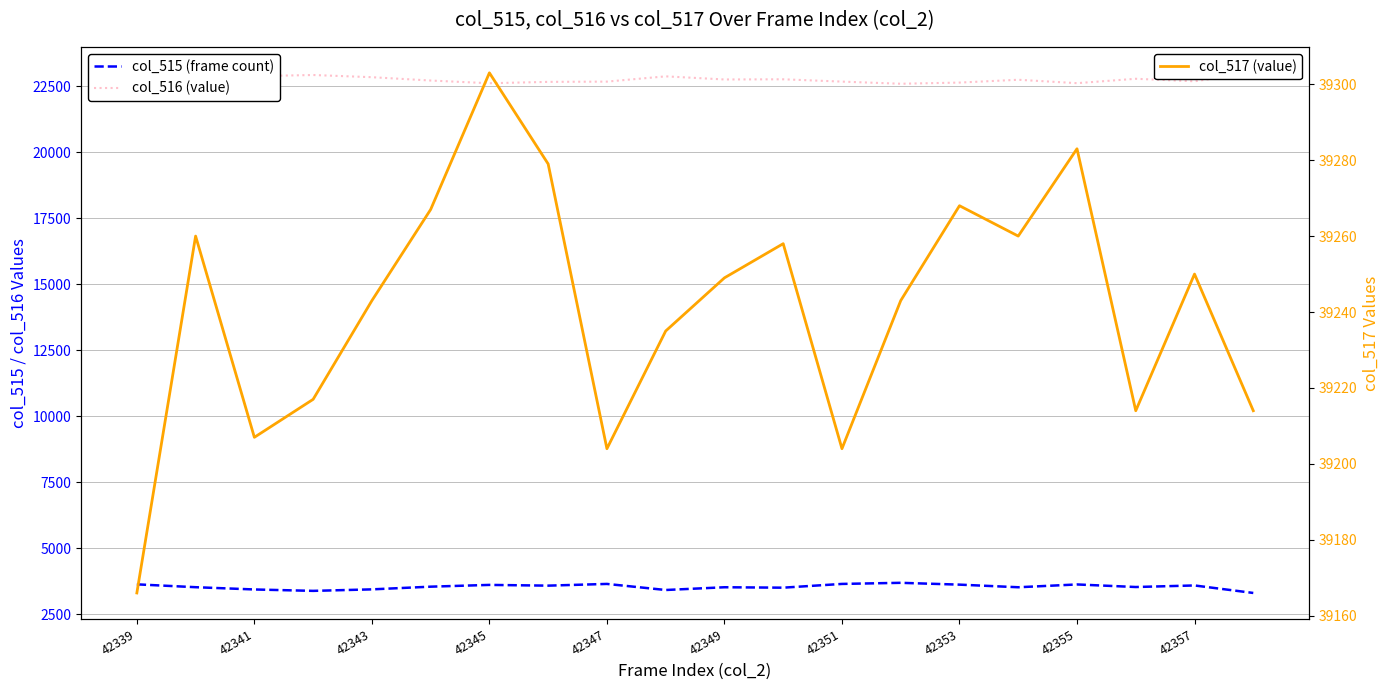

What is the lowest value of the col_516 (value) series?

22593